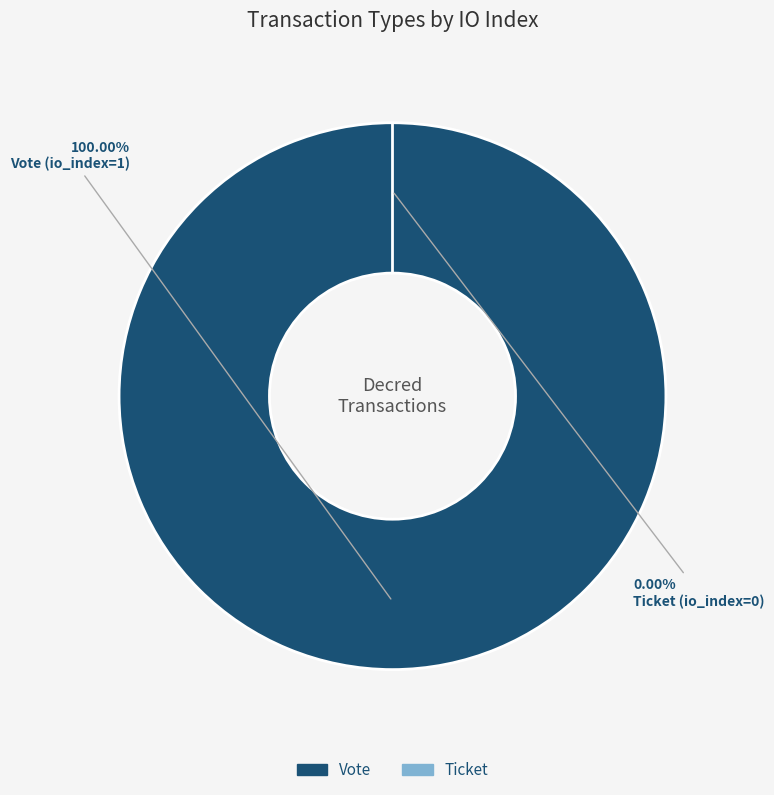

How many slices are in this pie chart?

2